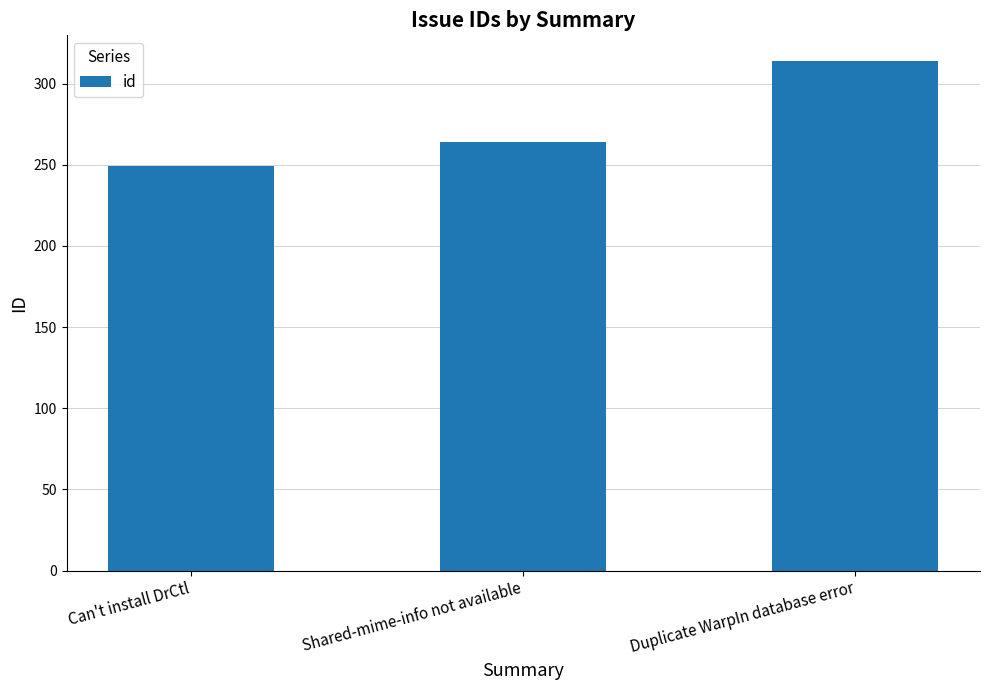

How many values are between 249 and 314?

3